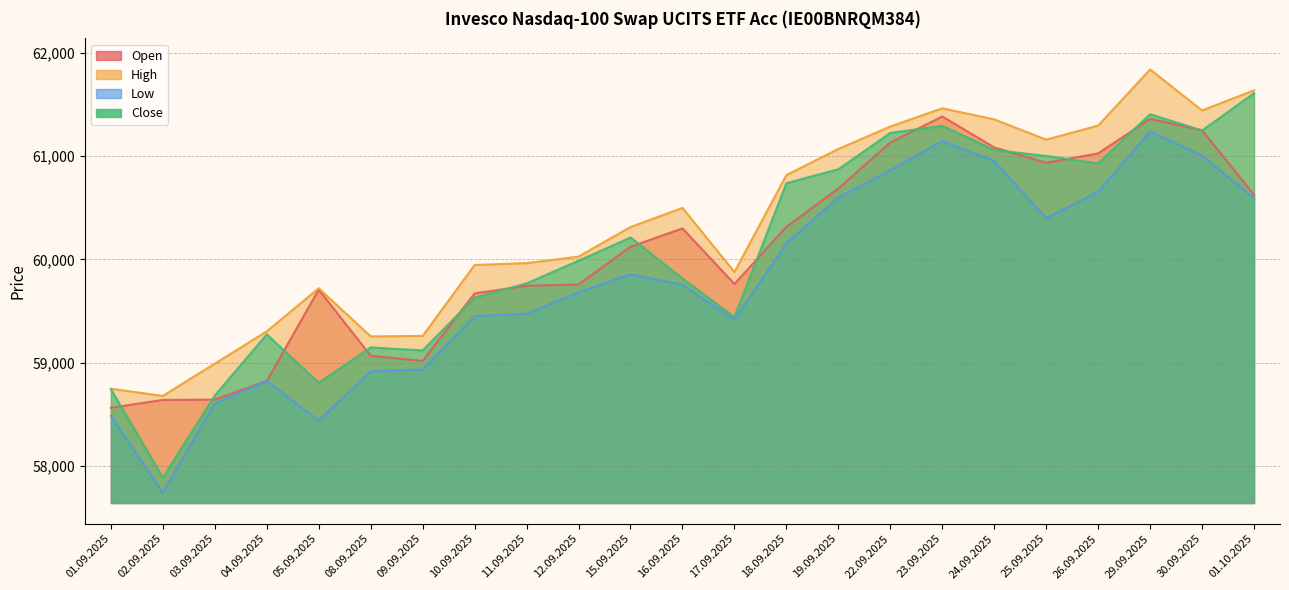

Which category has the lowest value in the High series?

02.09.2025